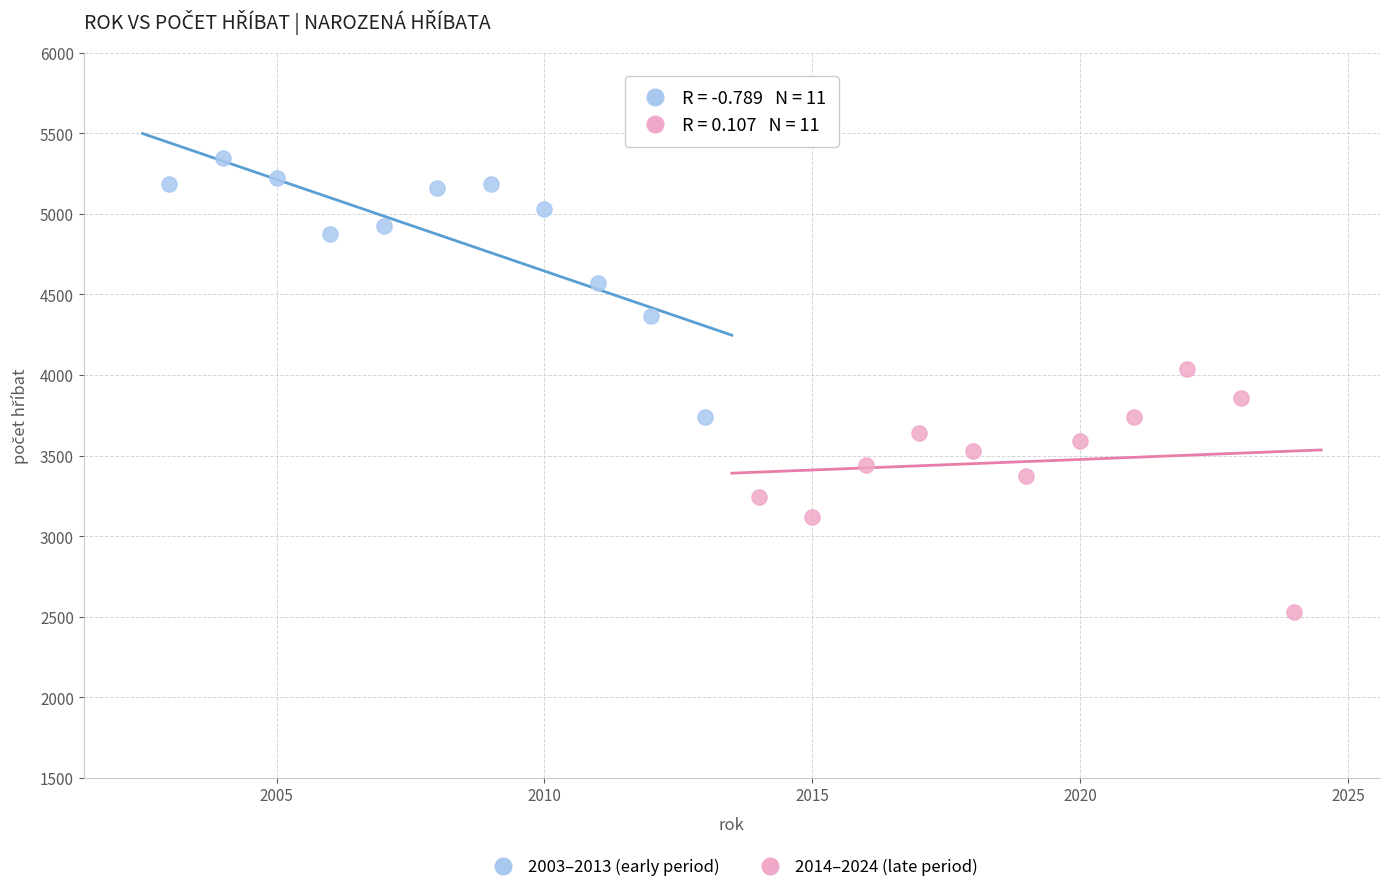

Which series contains the highest Y value?

2003–2013 (early period)